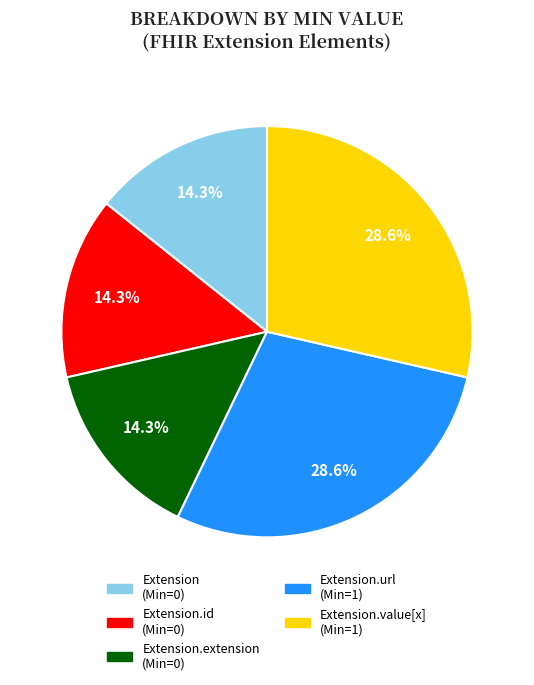

Is there any slice that represents more than half of the pie?

No